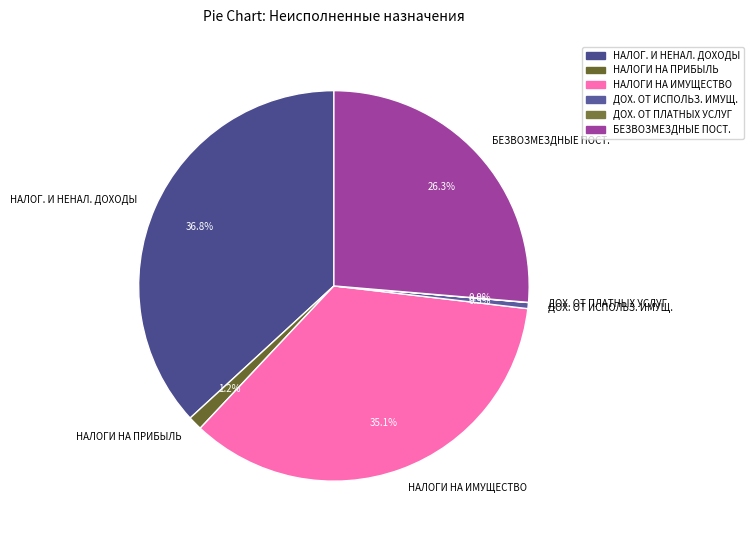

Approximately how many times larger is the value at НАЛОГ. И НЕНАЛ. ДОХОДЫ compared to НАЛОГИ НА ИМУЩЕСТВО?

1.0